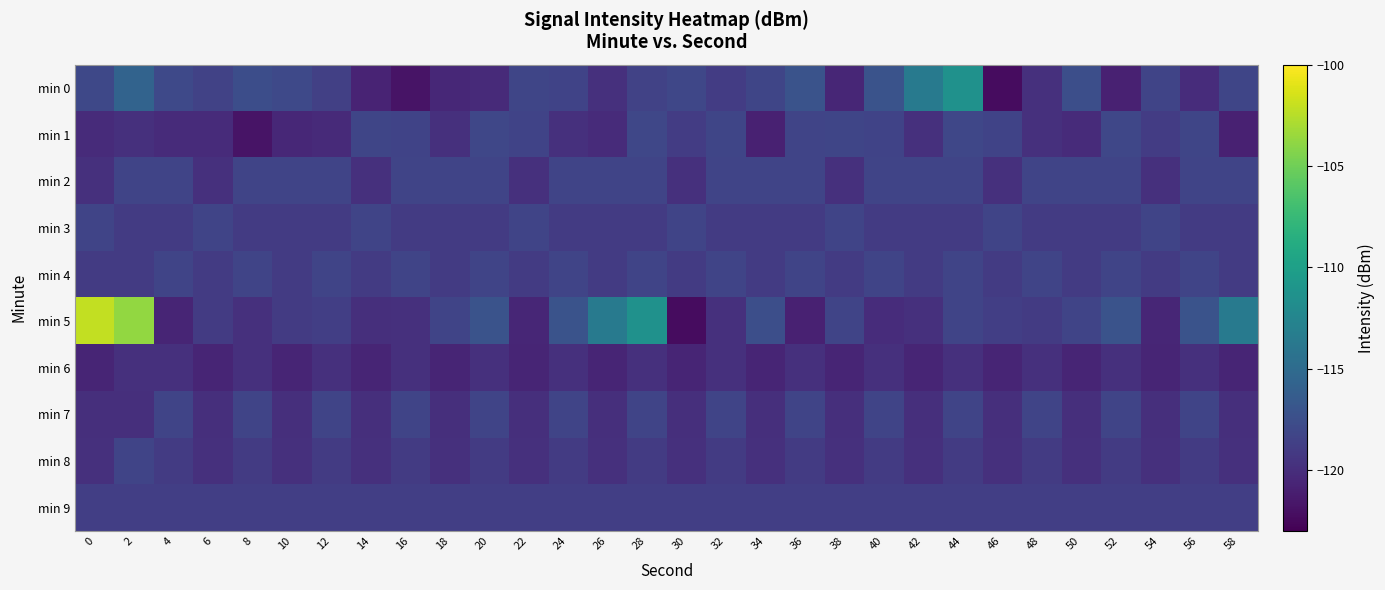

Between 58 and 40, which is larger?

40